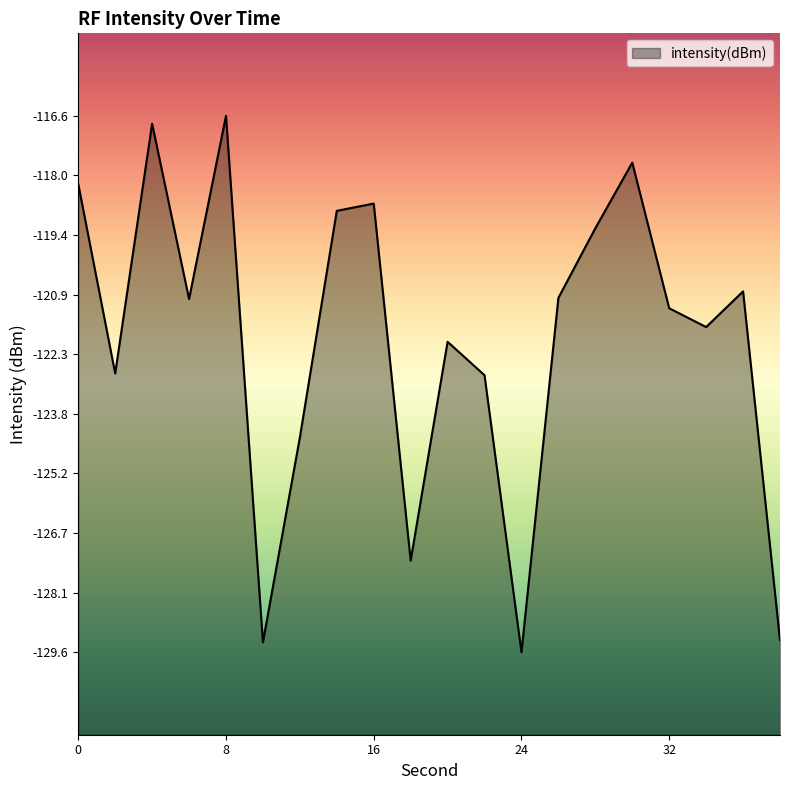

Where is the data nearest to the value -123?

22